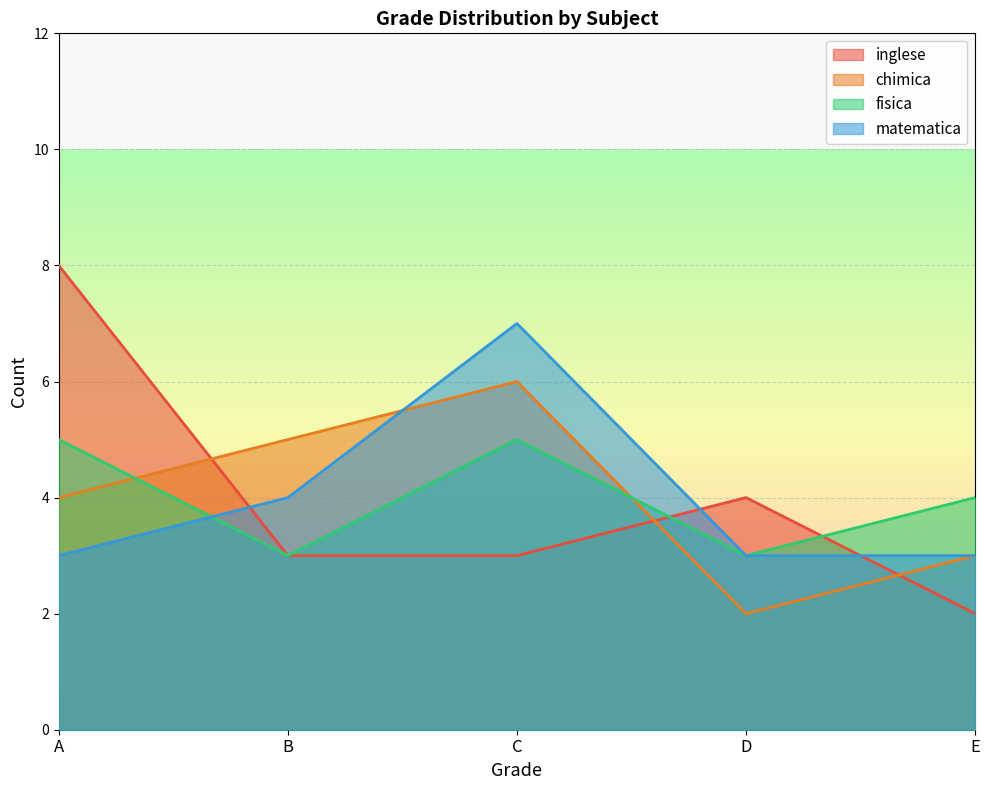

At which category is the sum across all series the highest?

C